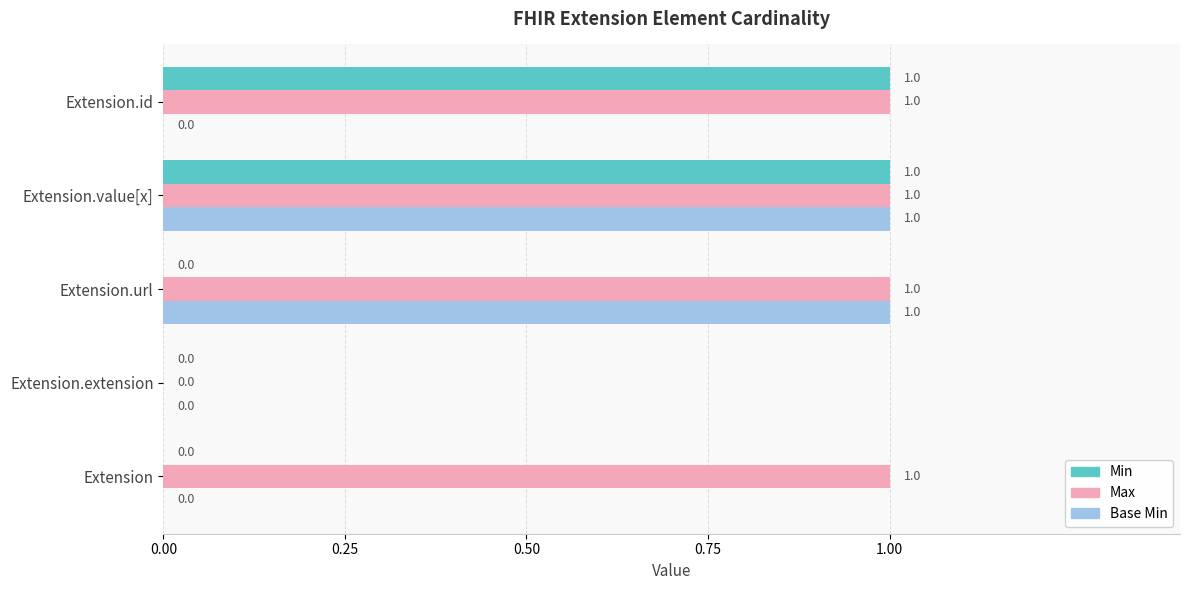

How many Max values are between 1 and 2?

4